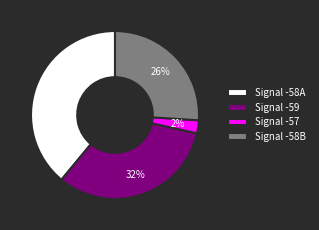

Combined, do Signal -57 and Signal -58A account for over 50%?

No